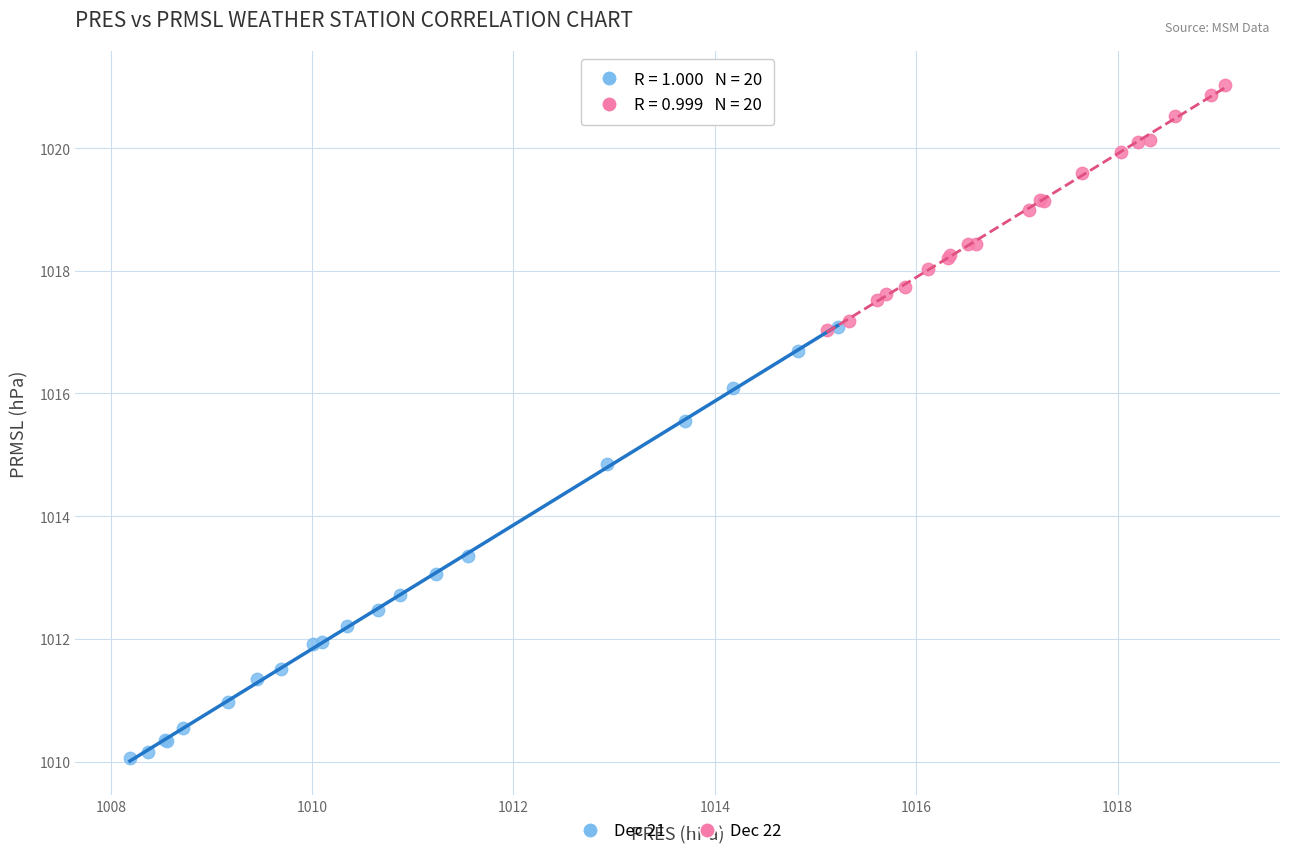

Which series contains the lowest Y value?

Dec 21